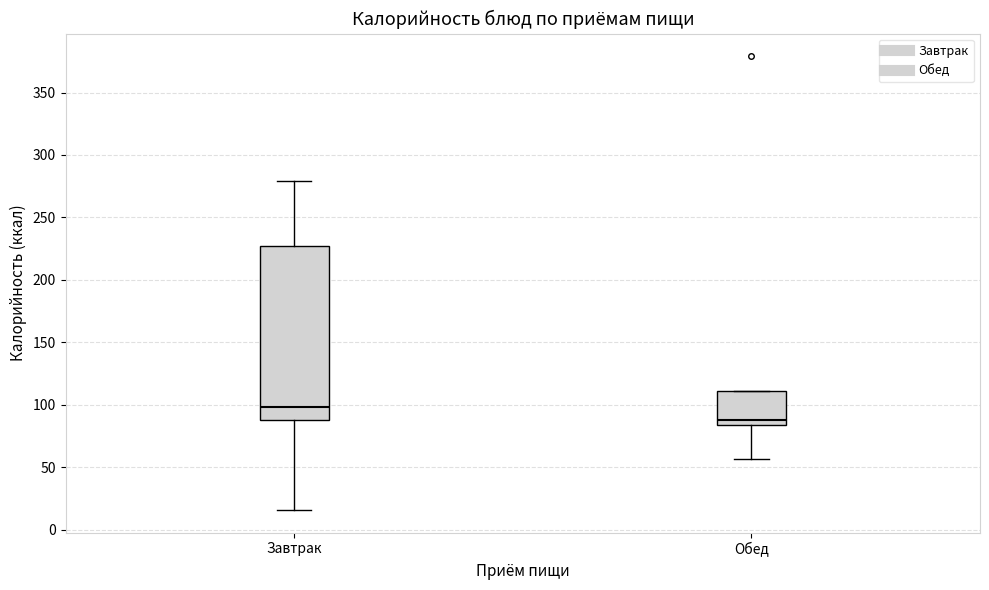

Which box has the lowest median line?

Обед